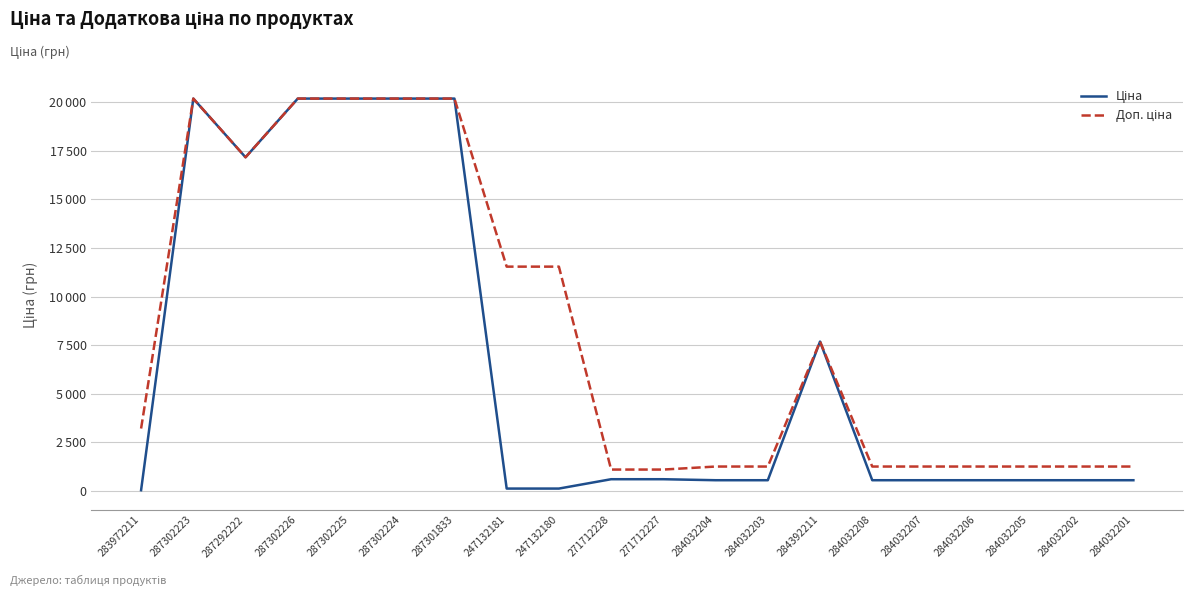

True or false: Ціна has a value of 323.7 at 284032207.

False